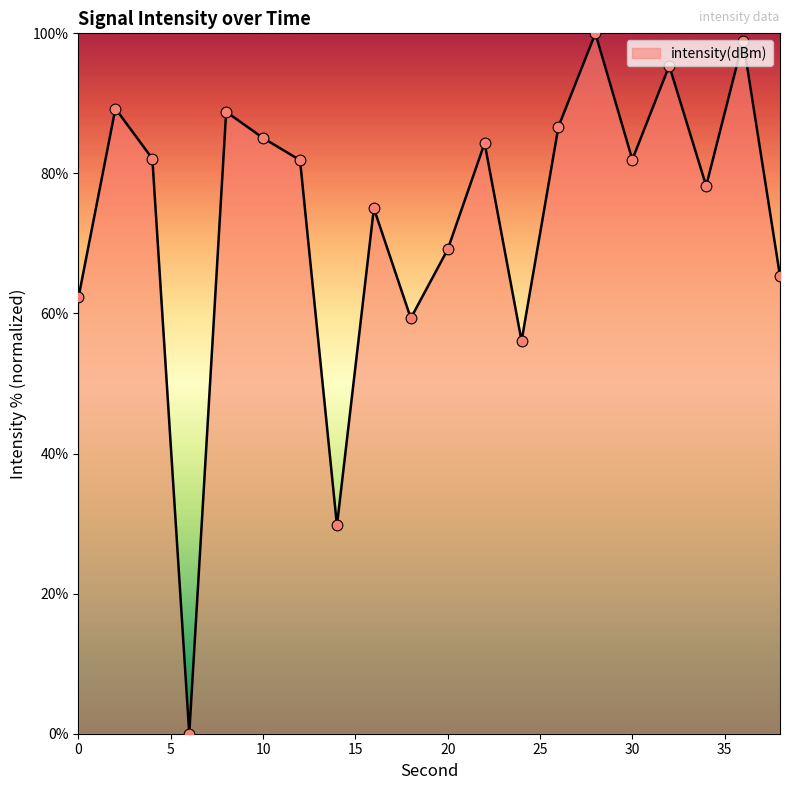

What is the greatest value displayed?

100.0